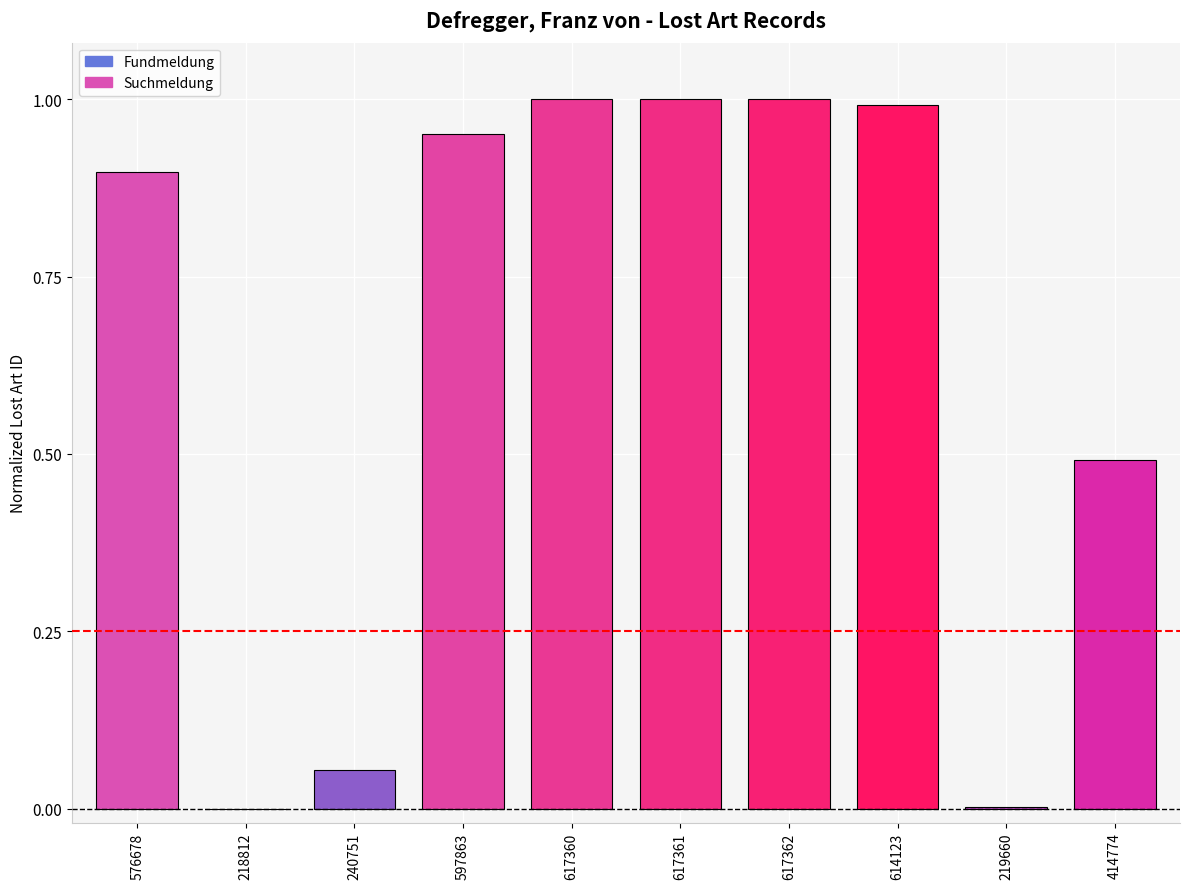

The chart shows a value of 1.8 at 617362. True or false?

False